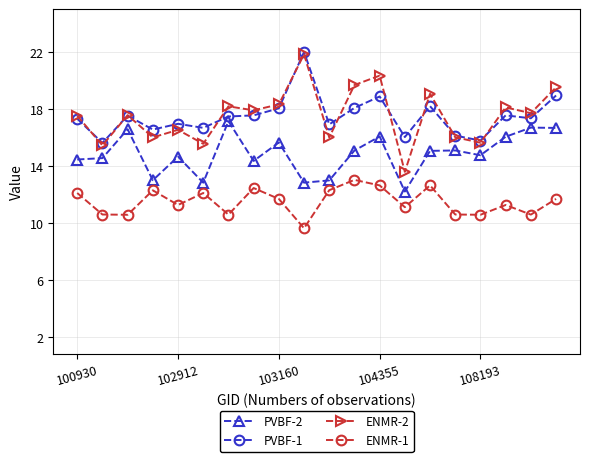

Which series has the widest spread of values?

ENMR-2